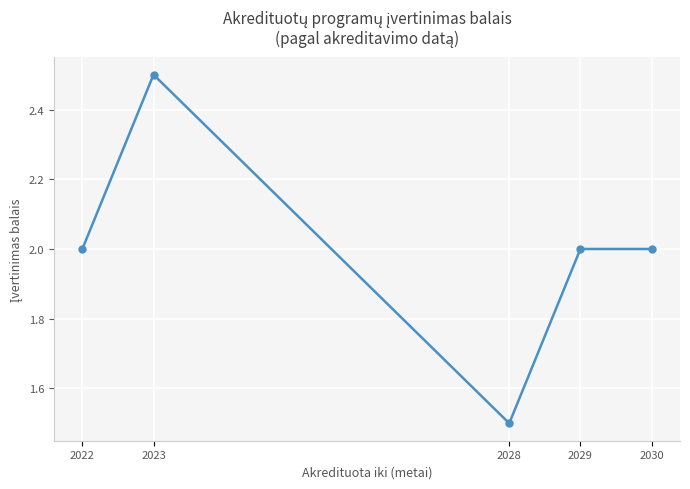

Is this an area chart (filled region under the line)?

No